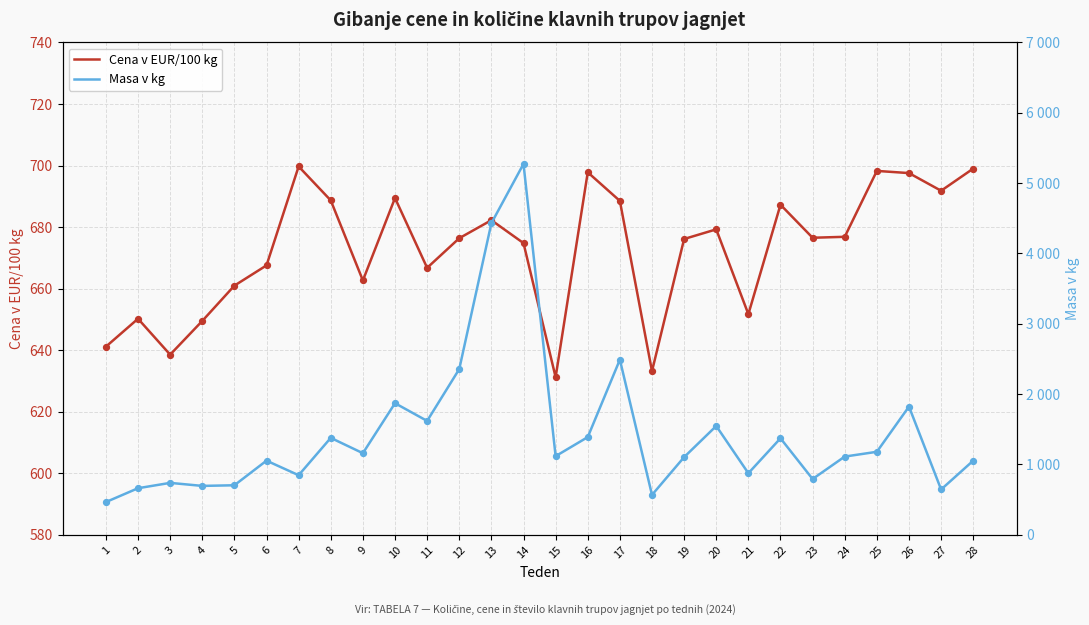

Which series has the largest total across all categories?

Masa v kg